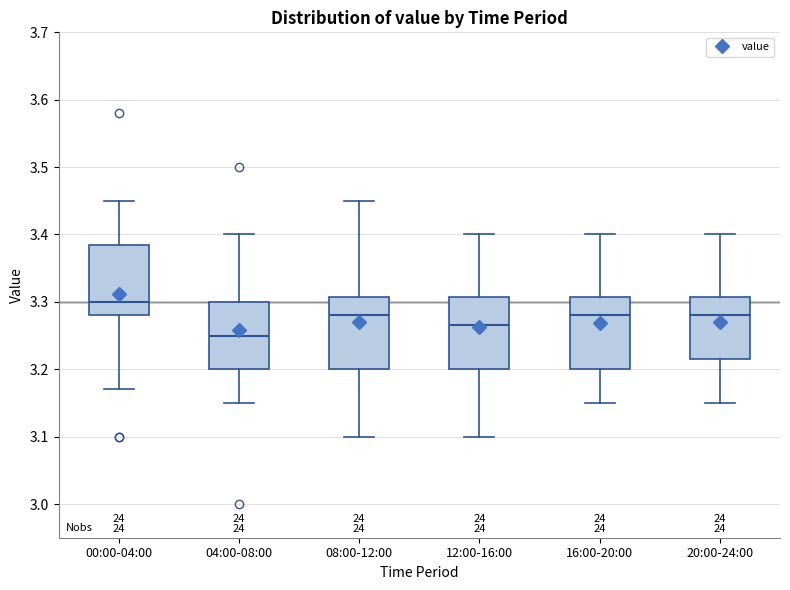

Where does the median line of the box for 08:00-12:00 sit on the y-axis? The values are not printed on the chart, so give them approximately, as read against the axis.

3.28